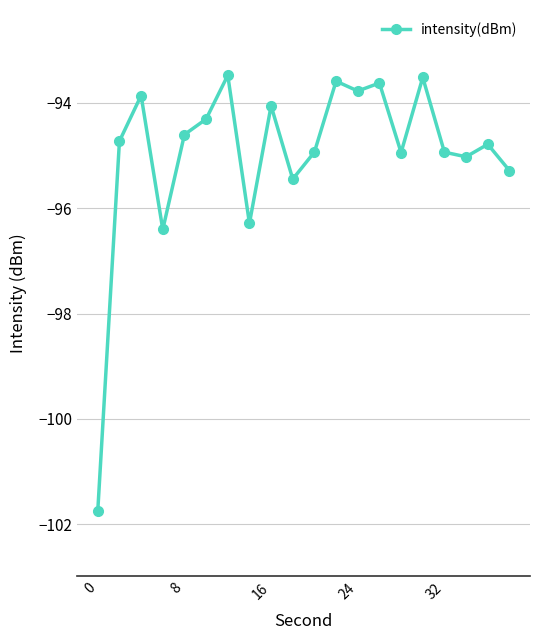

Reading left to right, extract all data points from this chart.

-101.7	-94.7	-93.9	-96.4	-94.6	-94.3	-93.5	-96.3	-94.1	-95.4	-94.9	-93.6	-93.8	-93.6	-94.9	-93.5	-94.9	-95.0	-94.8	-95.3